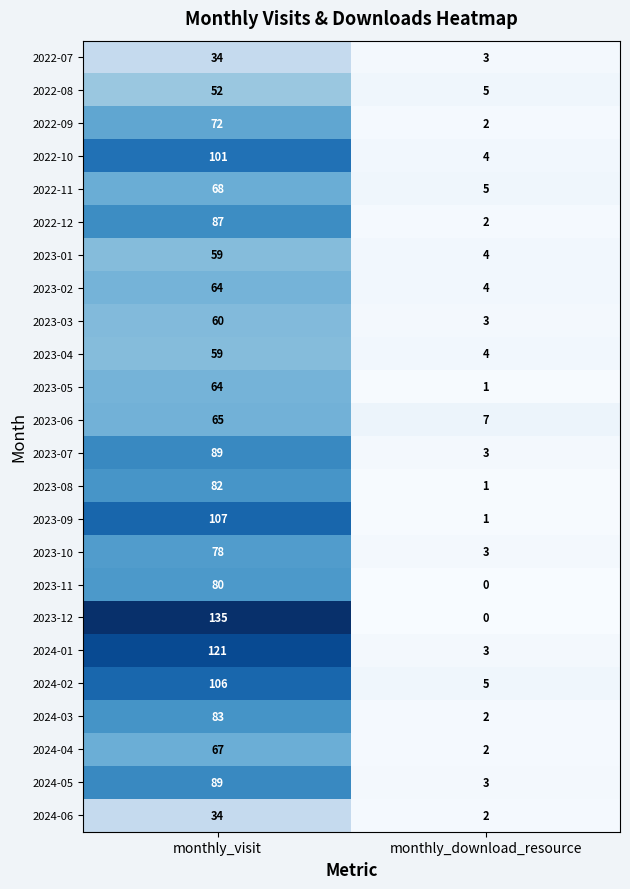

True or false: 2023-02 has a value of 34 at monthly_visit.

False